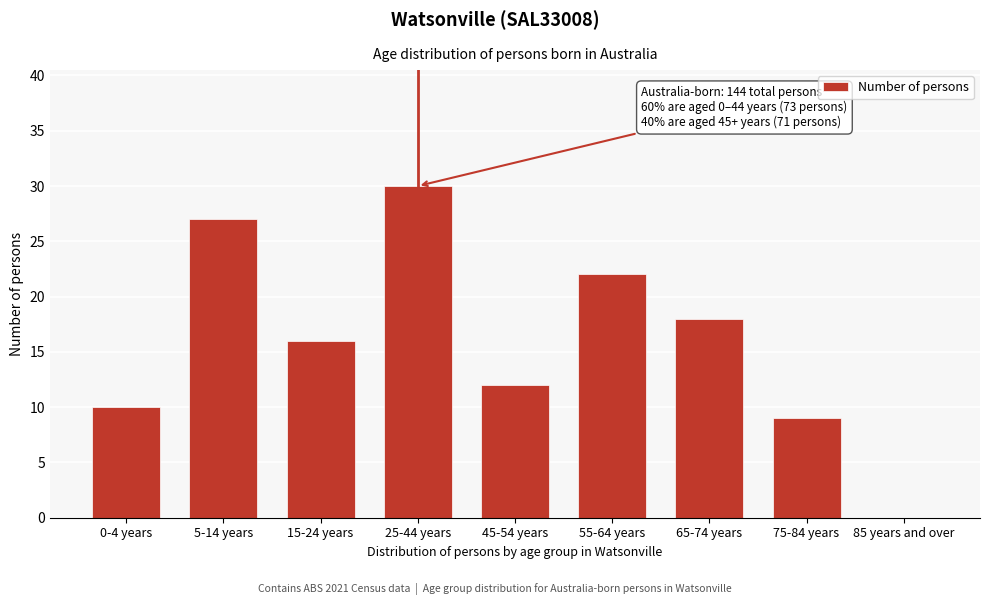

Reading left to right, extract all data points from this chart.

0-4 years=10	5-14 years=27	15-24 years=16	25-44 years=30	45-54 years=12	55-64 years=22	65-74 years=18	75-84 years=9	85 years and over=0